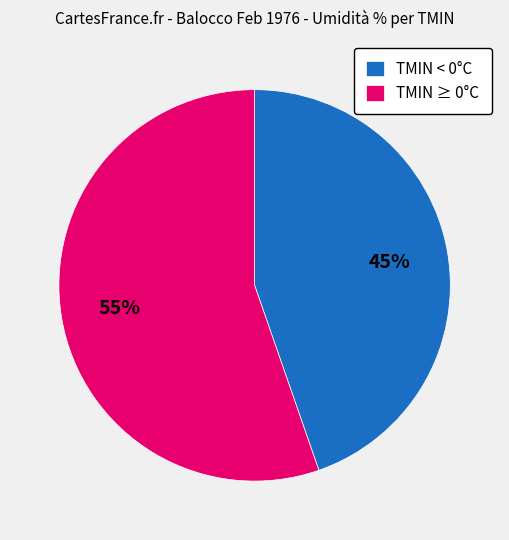

What is the largest slice in the pie chart?

TMIN ≥ 0°C